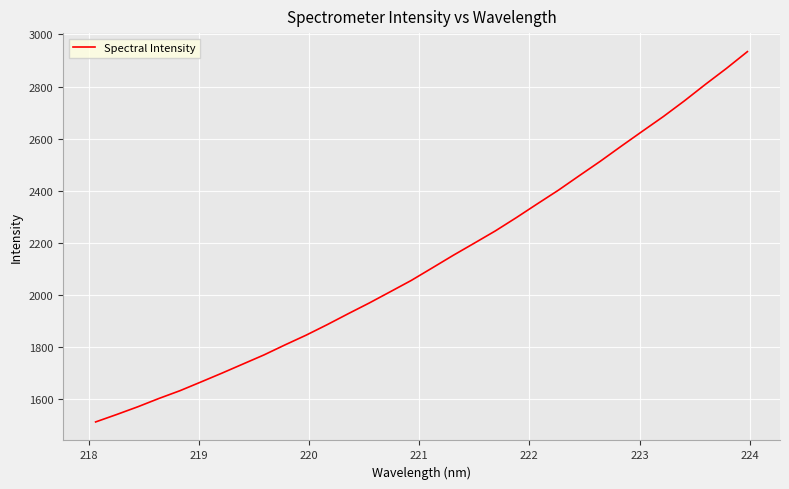

True or false: there are more than 1 points higher than both neighbors.

False